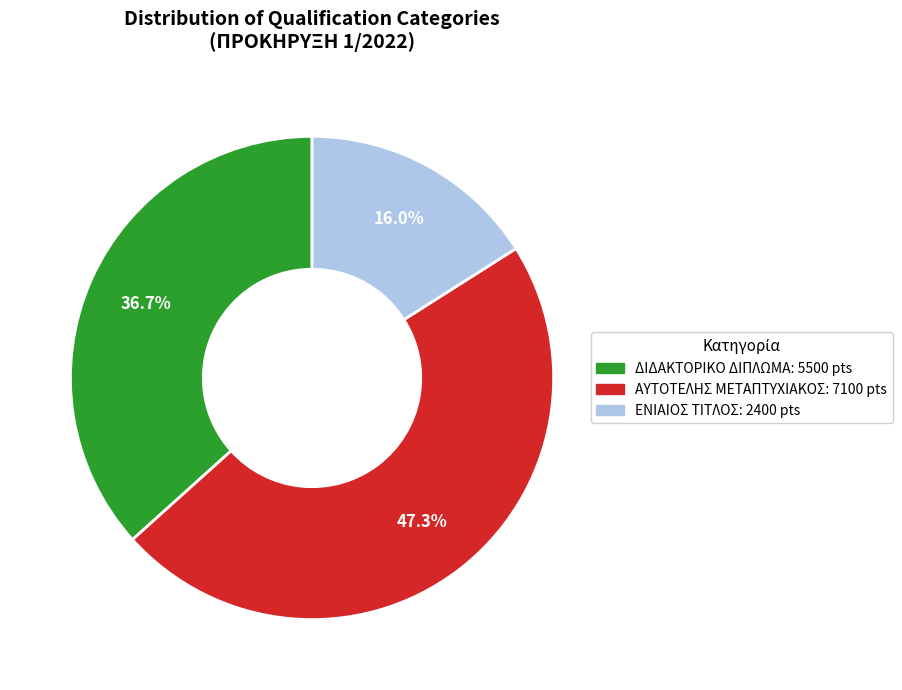

Does any single category account for the majority?

No